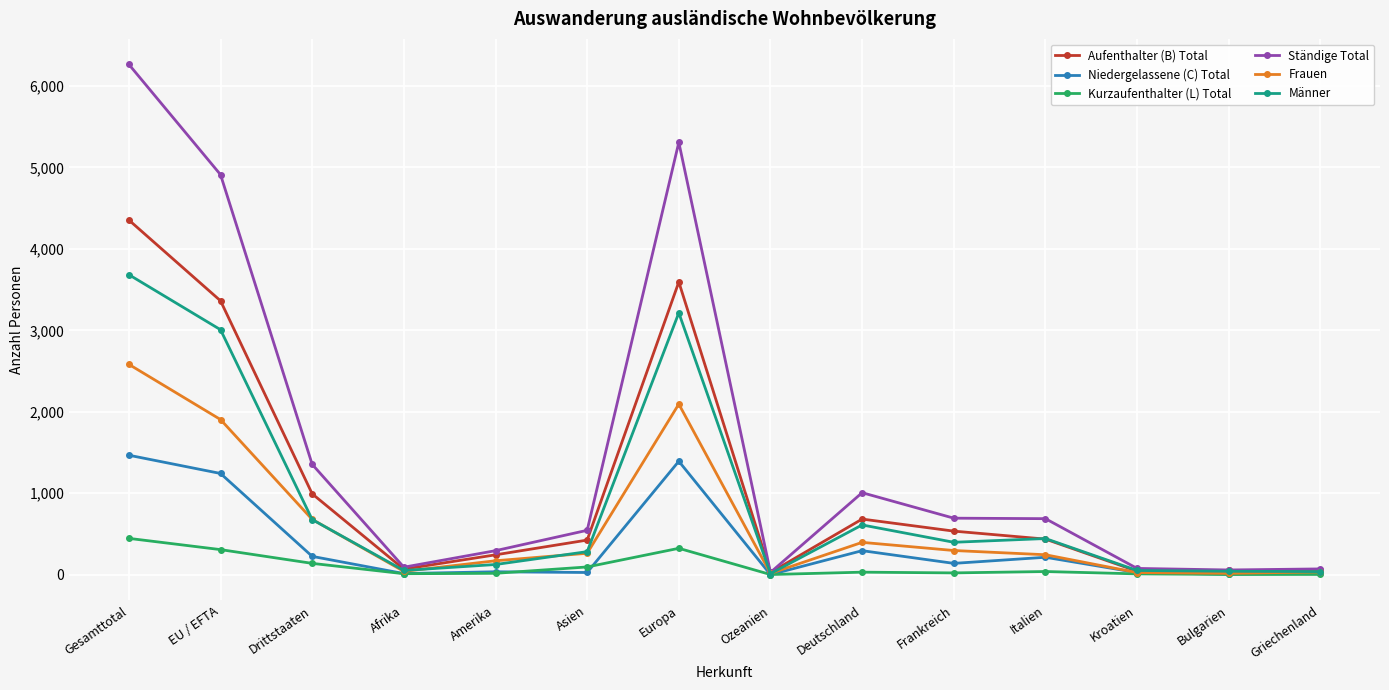

The value of Niedergelassene (C) Total at Deutschland is 294. True or false?

True